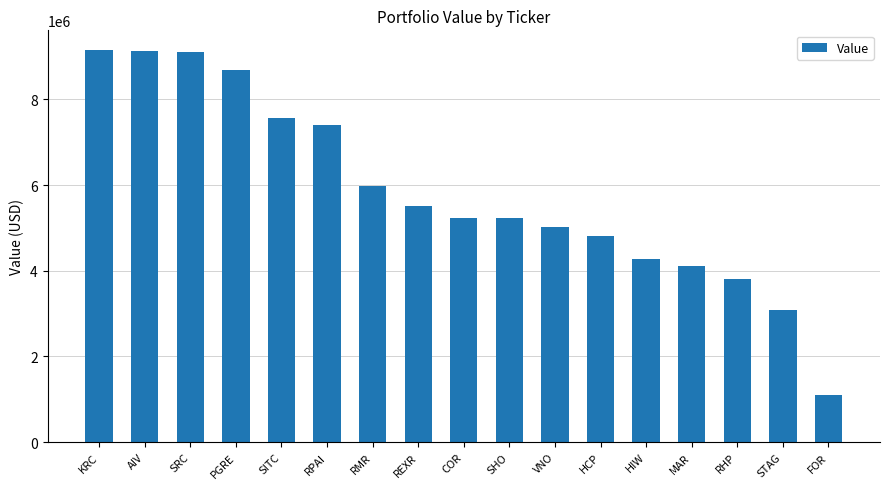

Does the chart contain any negative values?

No